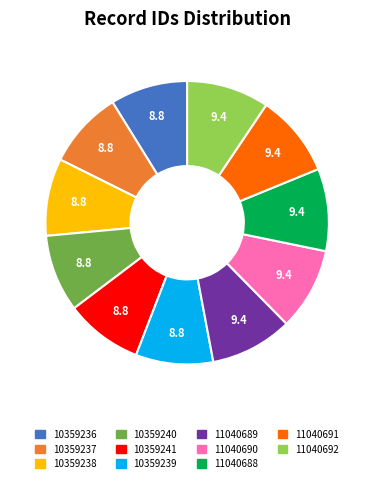

How many segments does this pie chart have?

11